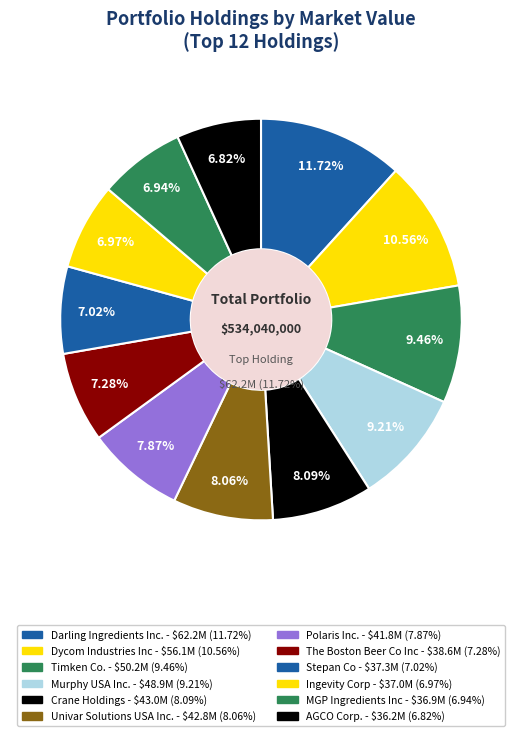

Rank the categories by value from highest to lowest.

Darling Ingredients Inc., Dycom Industries Inc, Timken Co., Murphy USA Inc., Crane Holdings, Univar Solutions USA Inc., Polaris Inc., The Boston Beer Co Inc, Stepan Co, Ingevity Corp, MGP Ingredients Inc, AGCO Corp.